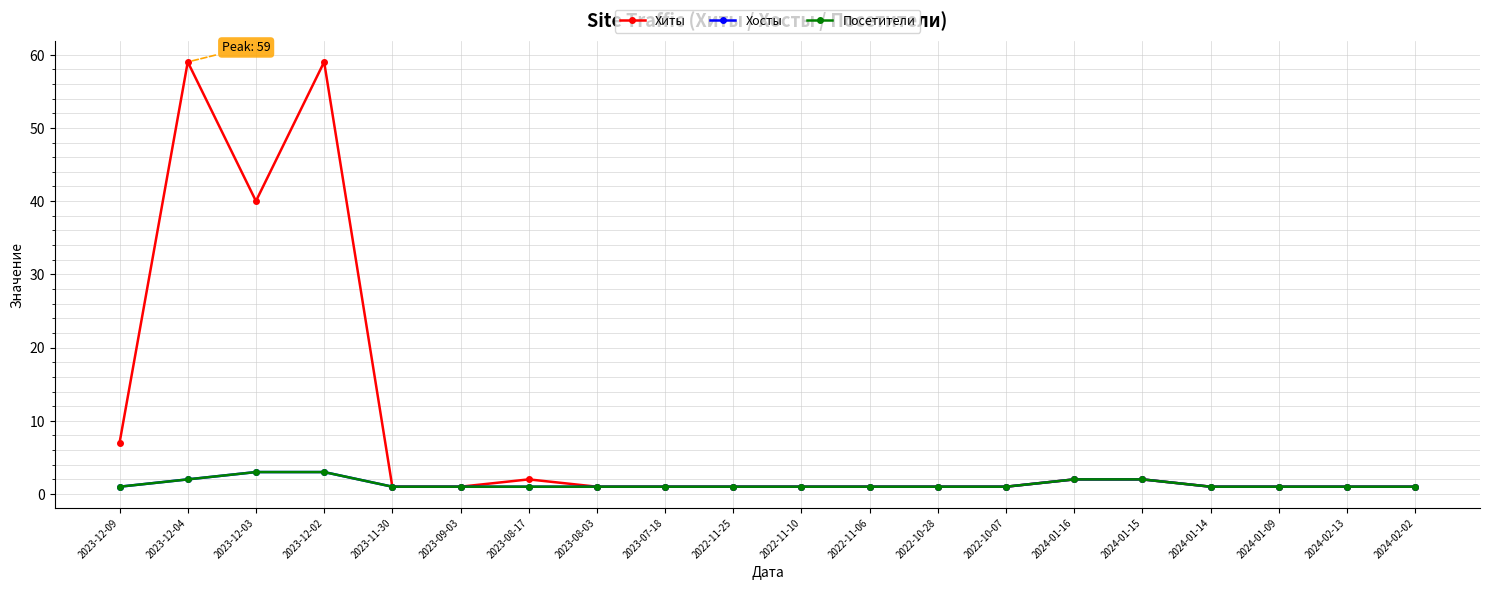

What is the highest value of the Посетители series?

3